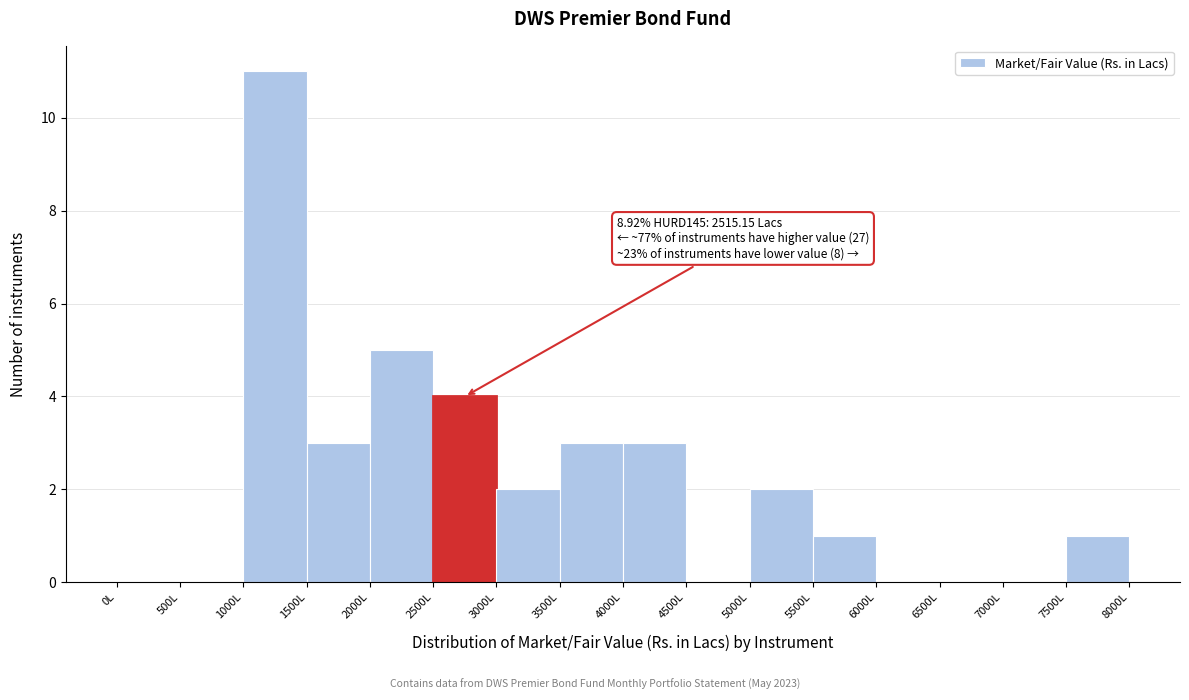

Which range on the x-axis has the tallest bar?

1000 to 1500